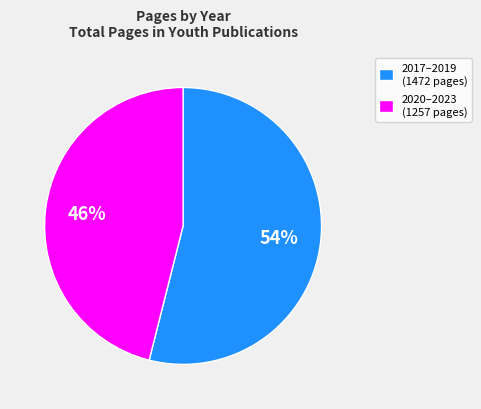

Is it true that 2020–2023 (1257 pages) is 46% of the pie?

True